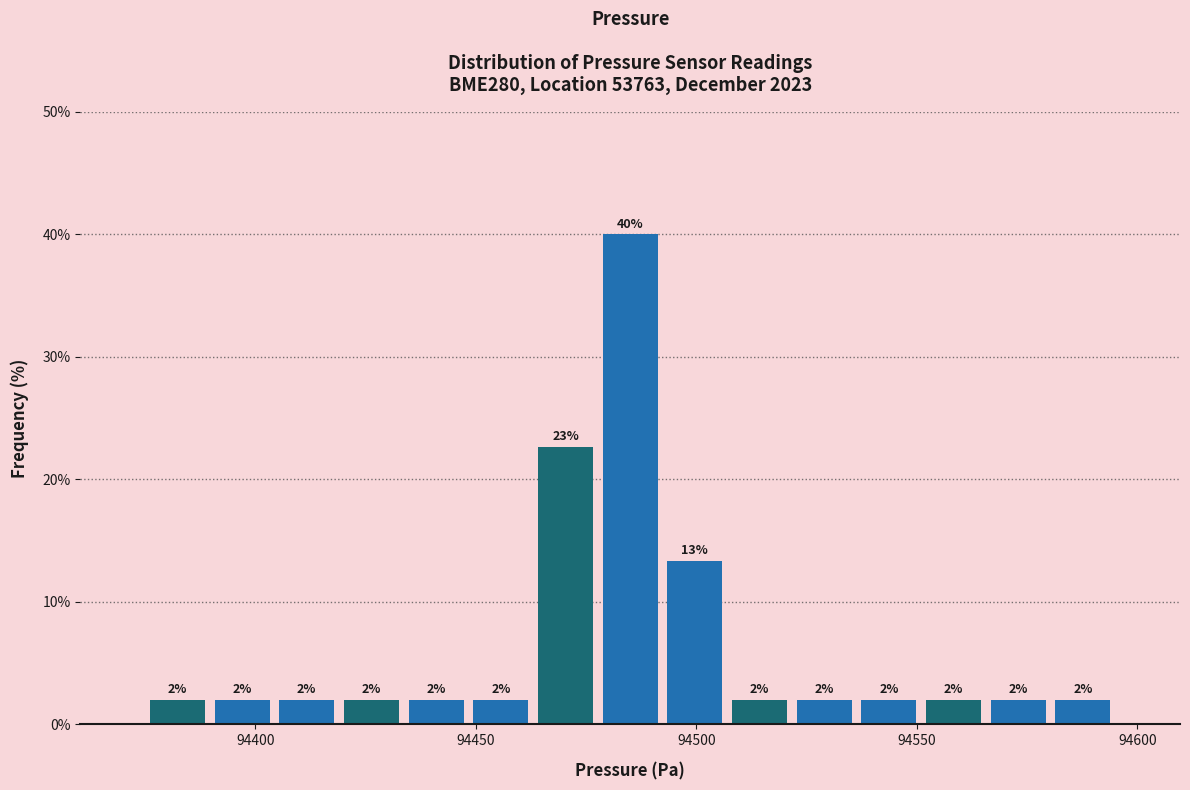

Read against the x-axis, roughly where is the centre of the tallest bar?

94485